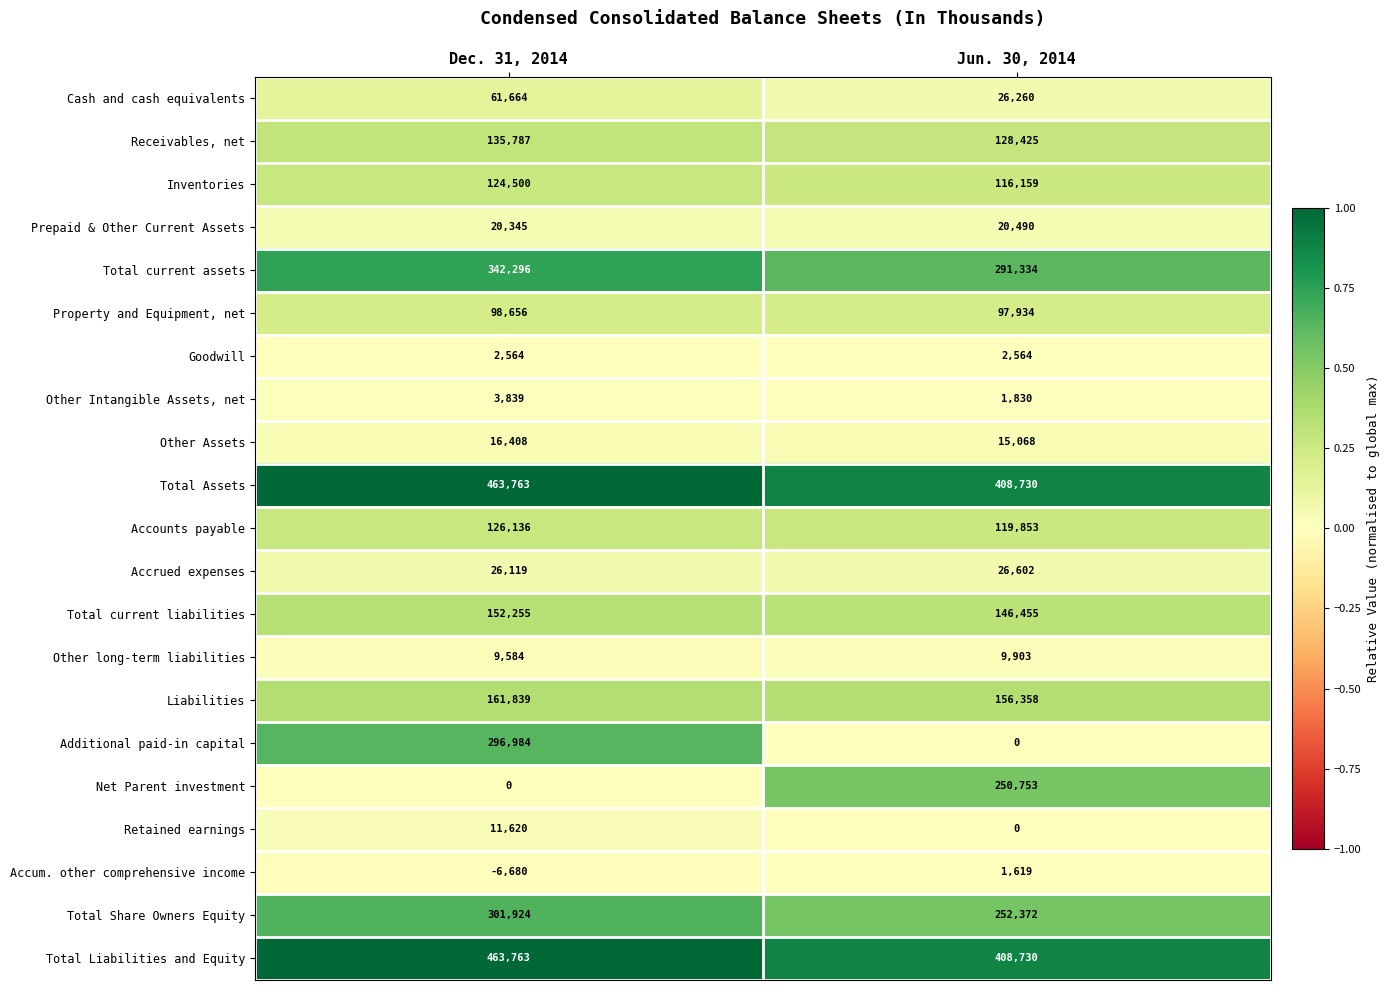

Rank the categories by Accounts payable value from highest to lowest.

Dec. 31, 2014, Jun. 30, 2014